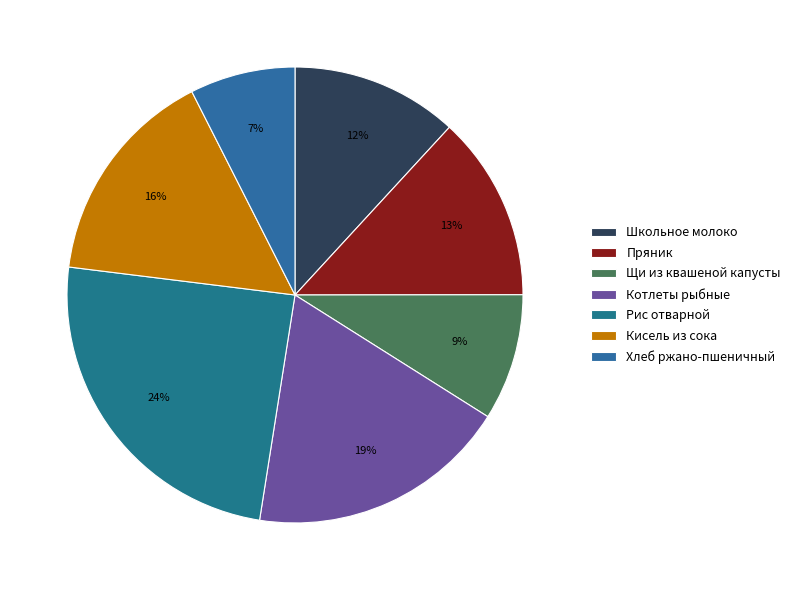

Is Котлеты рыбные the majority of the pie?

No